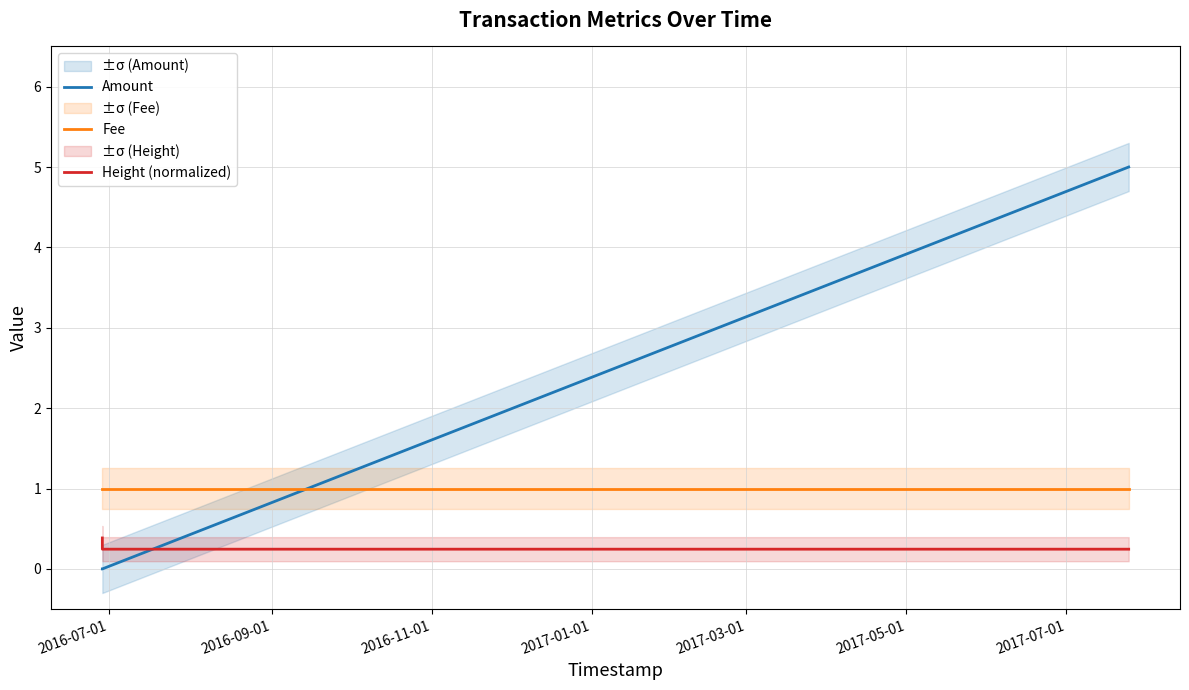

At how many categories does at least one series exceed 3?

1